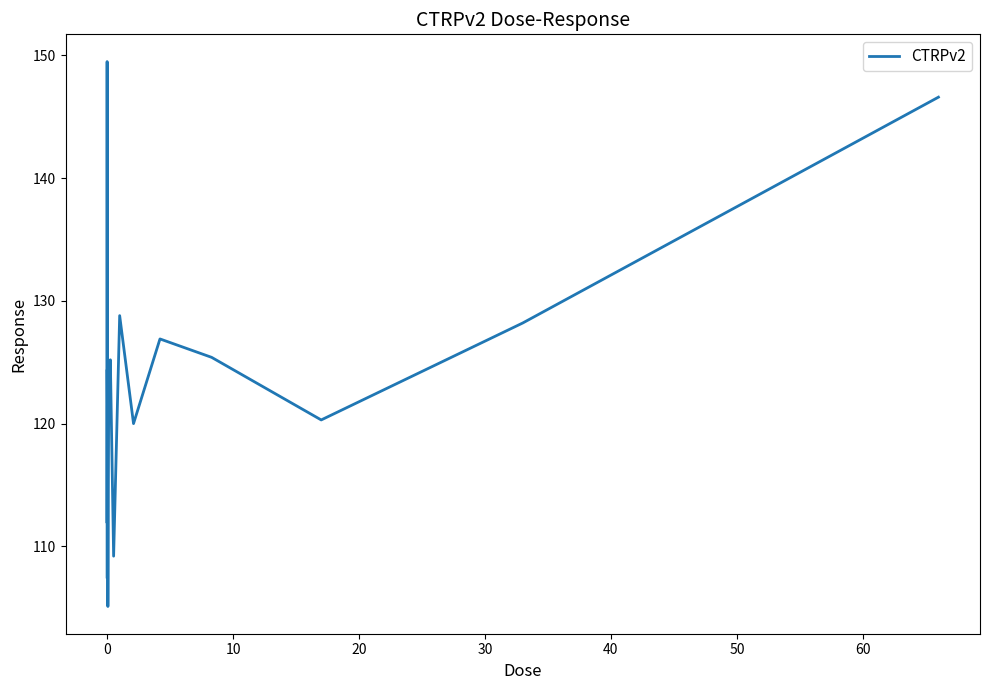

What is the difference between the maximum and minimum values?

44.4